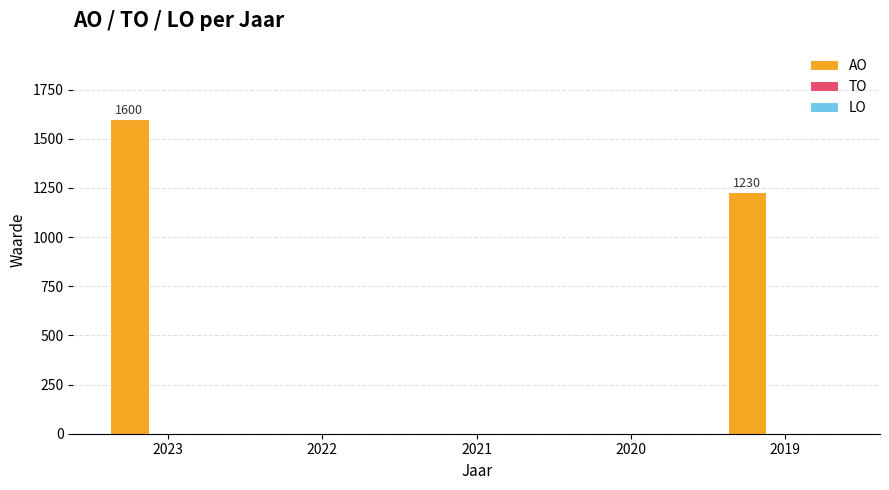

What is the maximum value shown in the chart?

1600